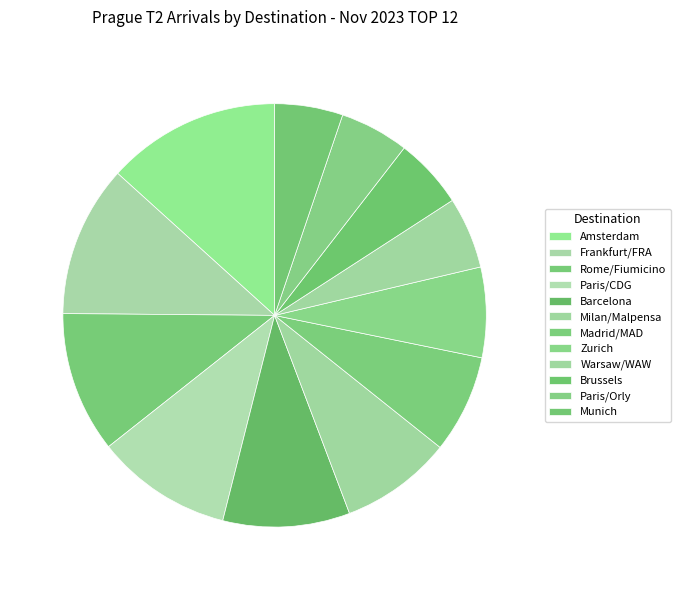

Rank the categories by value from lowest to highest.

Munich, Paris/Orly, Brussels, Warsaw/WAW, Zurich, Madrid/MAD, Milan/Malpensa, Barcelona, Paris/CDG, Rome/Fiumicino, Frankfurt/FRA, Amsterdam